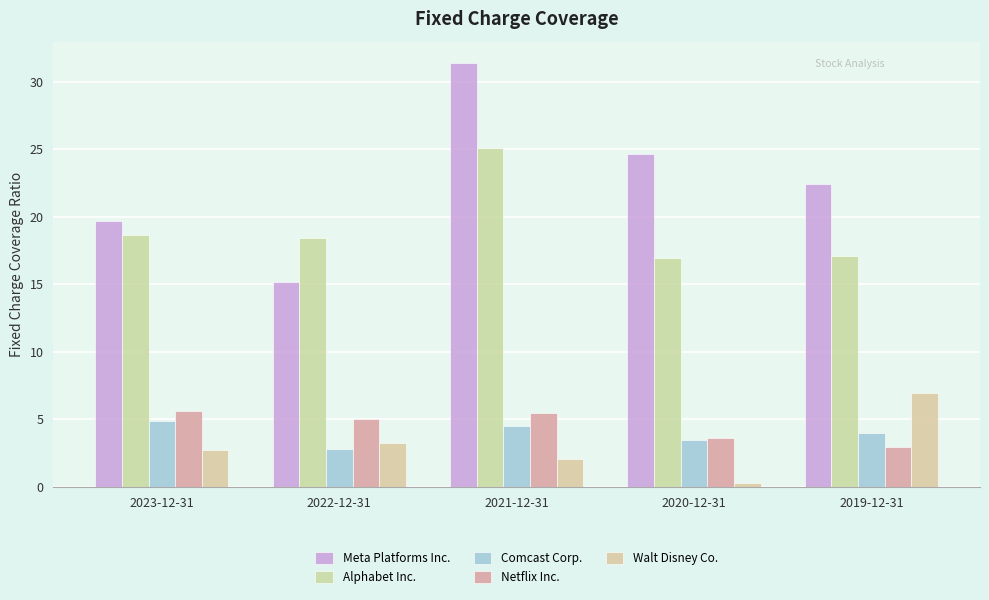

Between 2021-12-31 and 2020-12-31, which series saw the biggest shift?

Alphabet Inc.